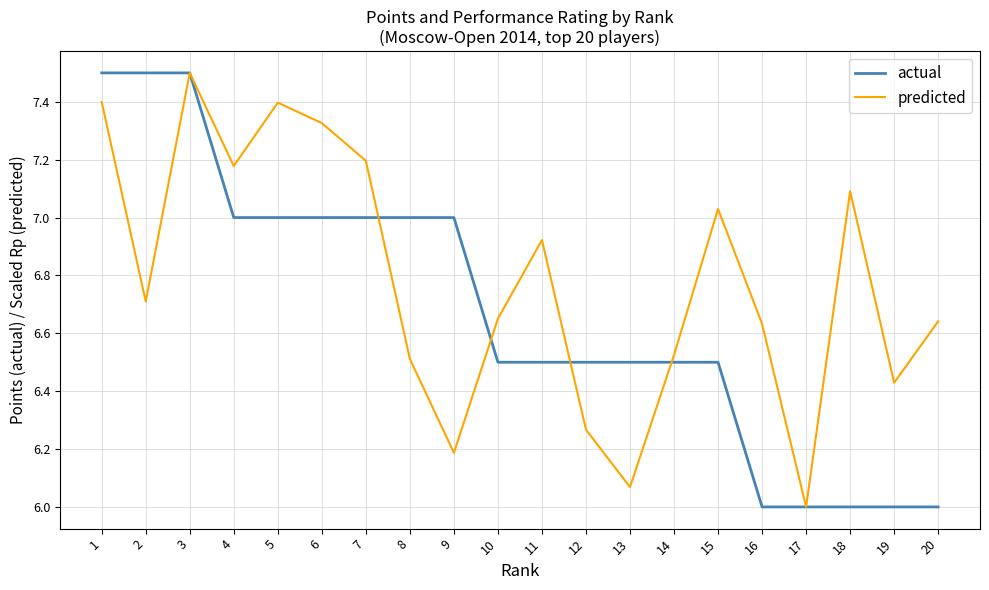

Rank the series at 14 from highest to lowest value.

predicted, actual